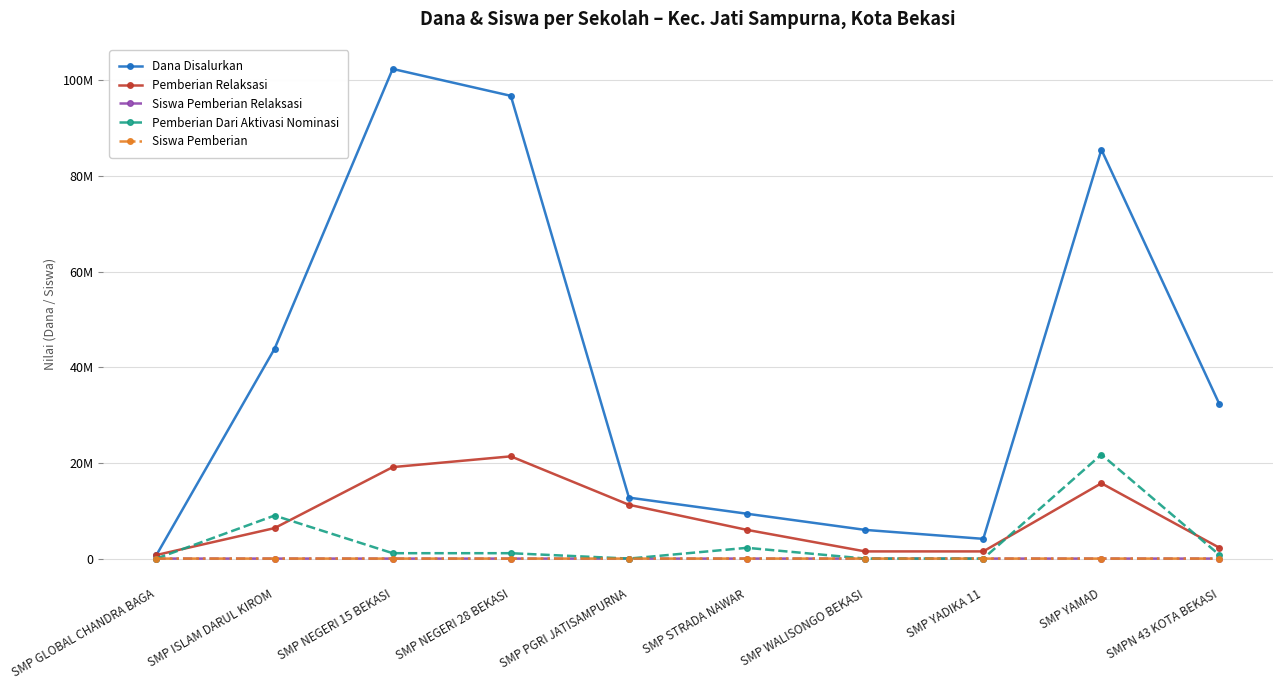

Which category has the highest value in the Dana Disalurkan series?

SMP NEGERI 15 BEKASI